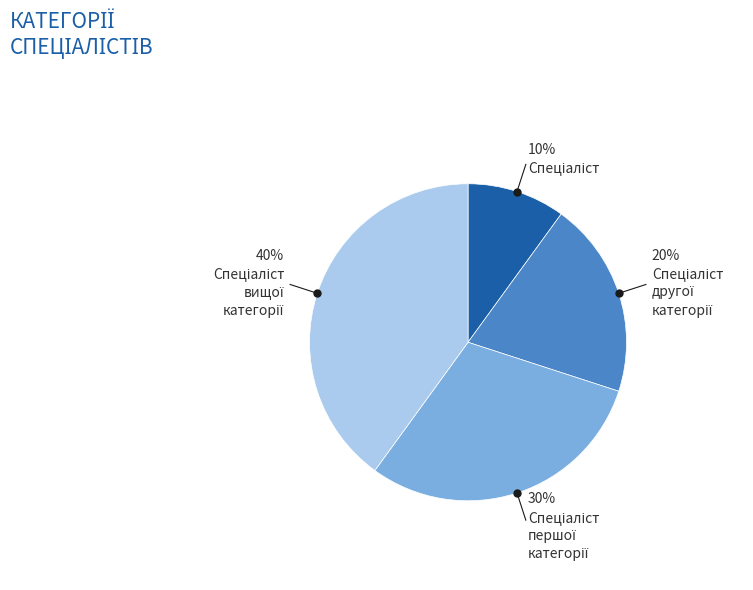

Is there any slice that represents more than half of the pie?

No